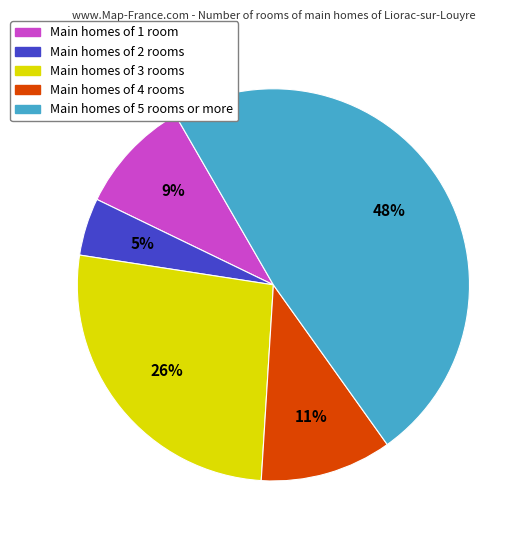

Does any single category account for the majority?

No